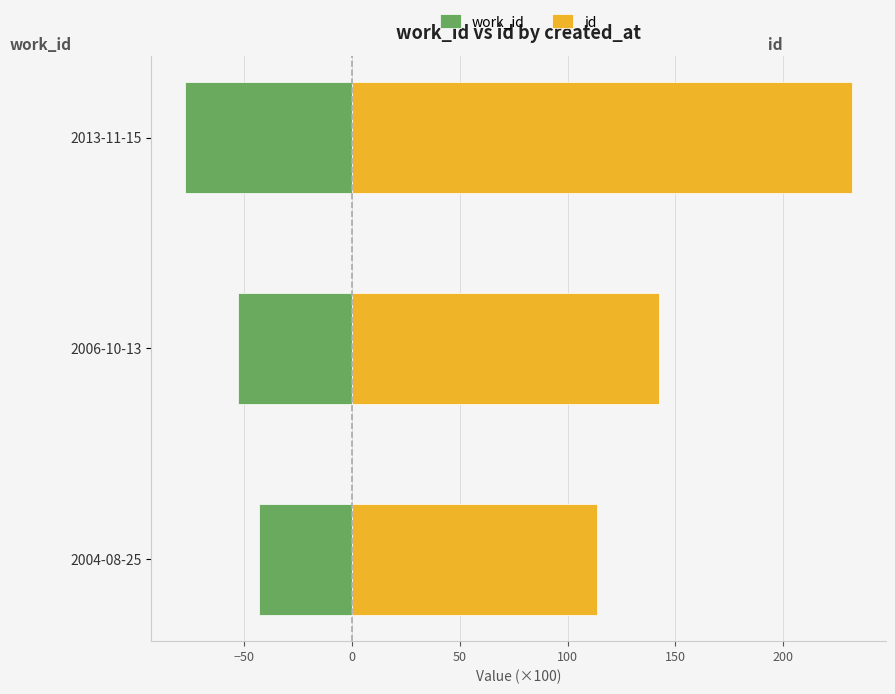

List the series in order of their peak value, lowest first.

work_id, id